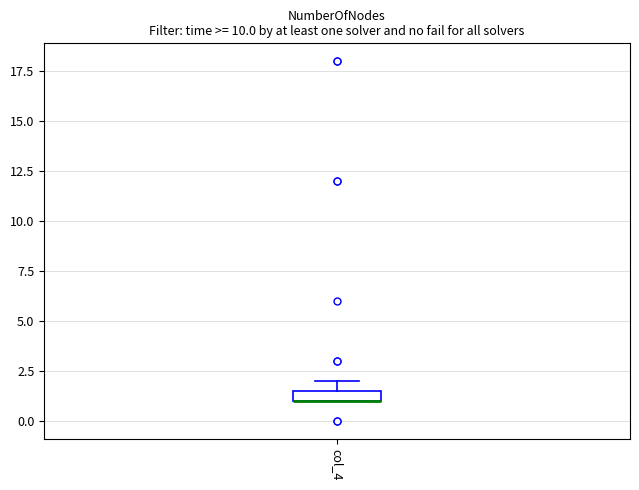

Where is the upper edge of the box for col_4 on the y-axis? The values are not printed on the chart, so give them approximately, as read against the axis.

1.5